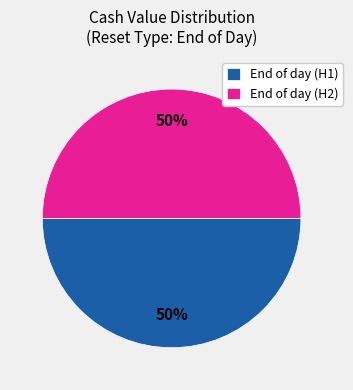

To the nearest percent, what is the average slice percentage?

50%